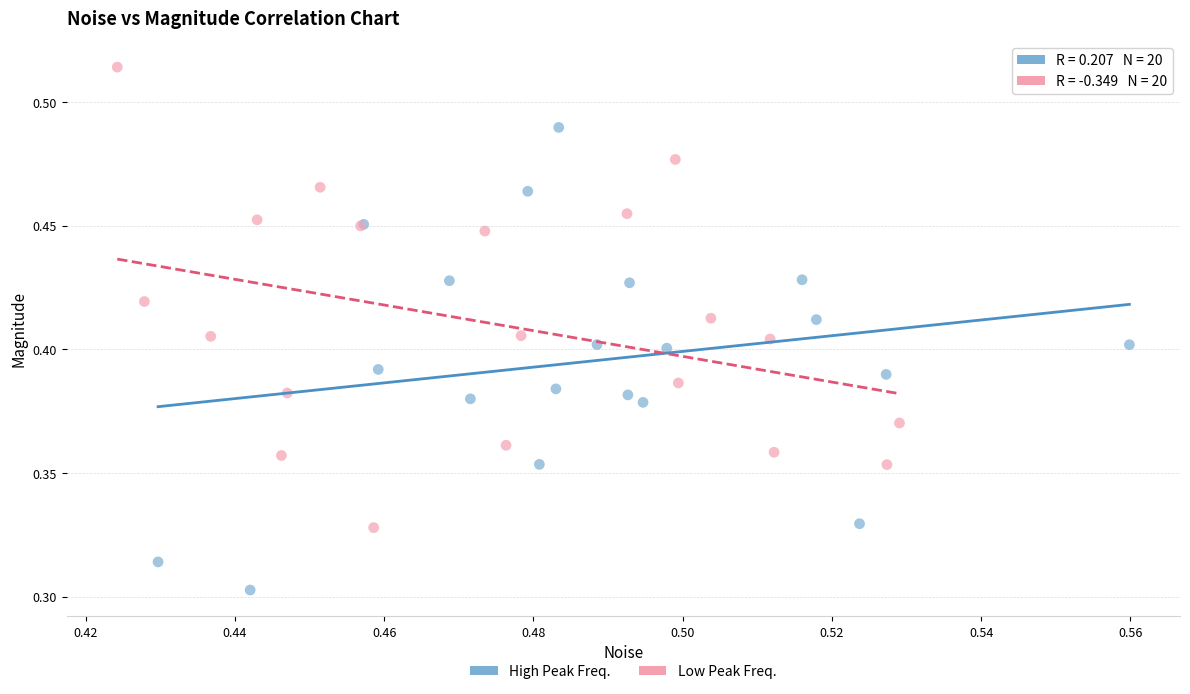

Which series reaches the minimum Y coordinate?

High Peak Freq.